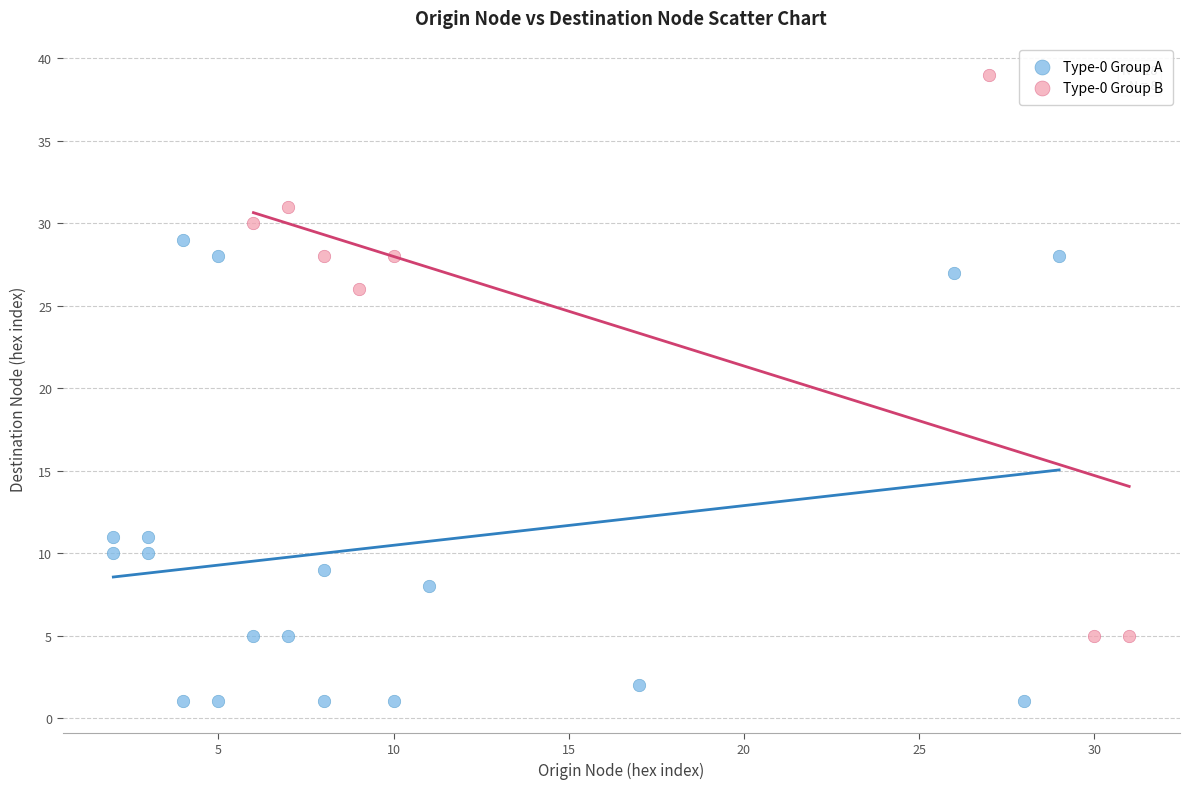

Which series reaches the minimum Y coordinate?

Type-0 Group A